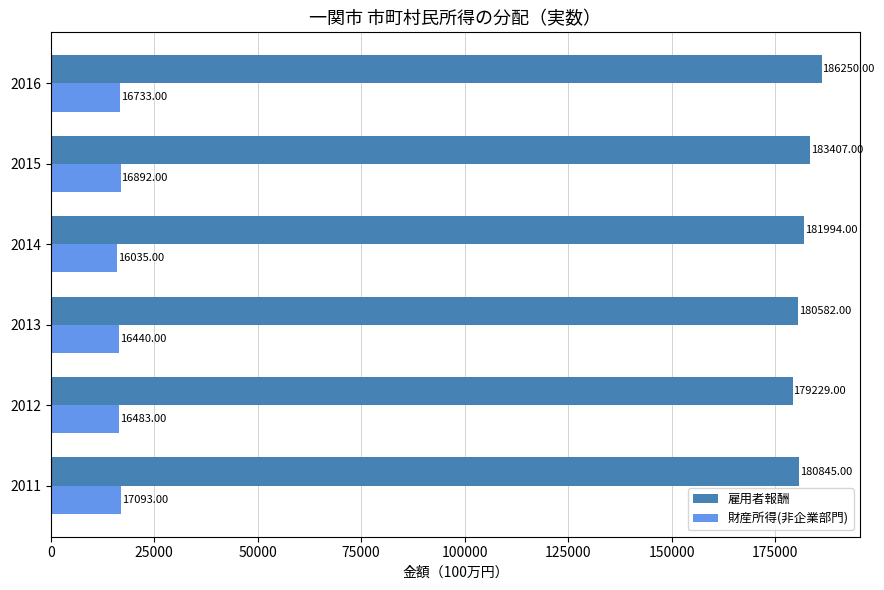

Which series has the largest total across all categories?

雇用者報酬